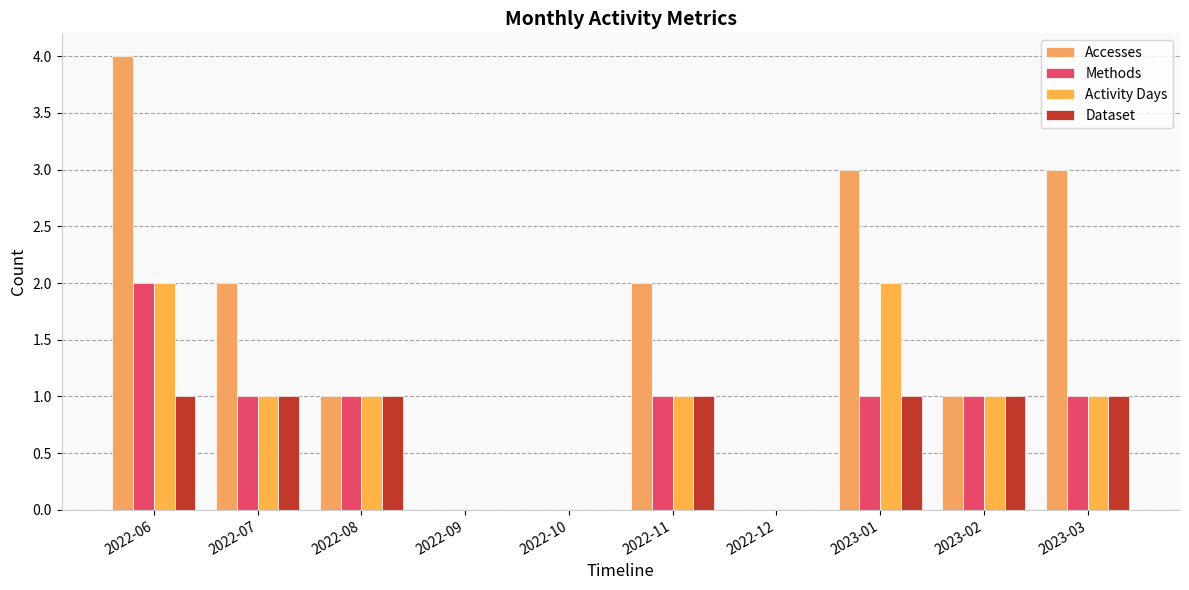

Are the bars horizontal?

No